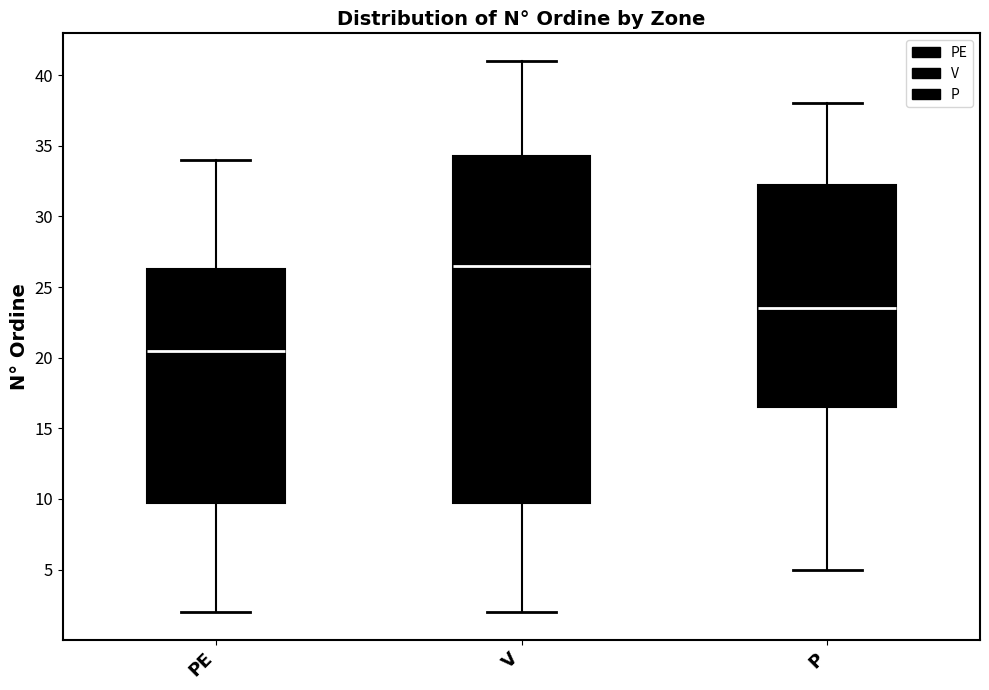

Reading left to right, read every box against the y-axis: the position of its median line, the range the box covers, and the ends of its whiskers. The values are not printed on the chart, so give them approximately, as read against the axis.

PE: median 20.5, box 10.0 to 26.5, whiskers 2.0 to 34.0
V: median 26.5, box 10.0 to 34.5, whiskers 2.0 to 41.0
P: median 23.5, box 16.5 to 32.5, whiskers 5.0 to 38.0